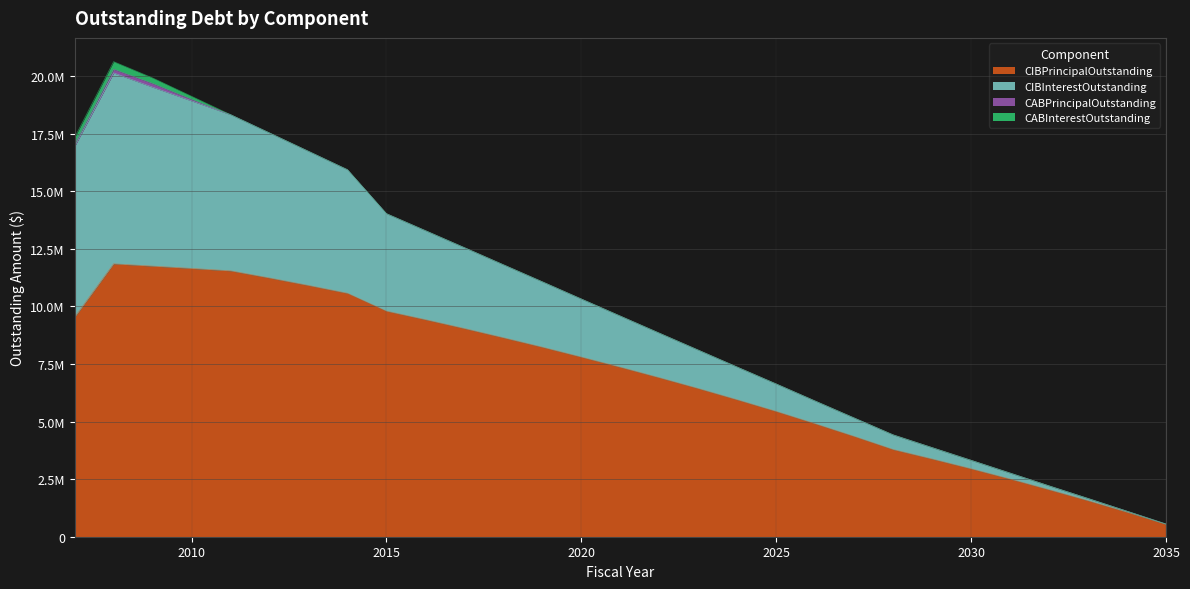

What is the sum of all CIBPrincipalOutstanding values?

201145000.0